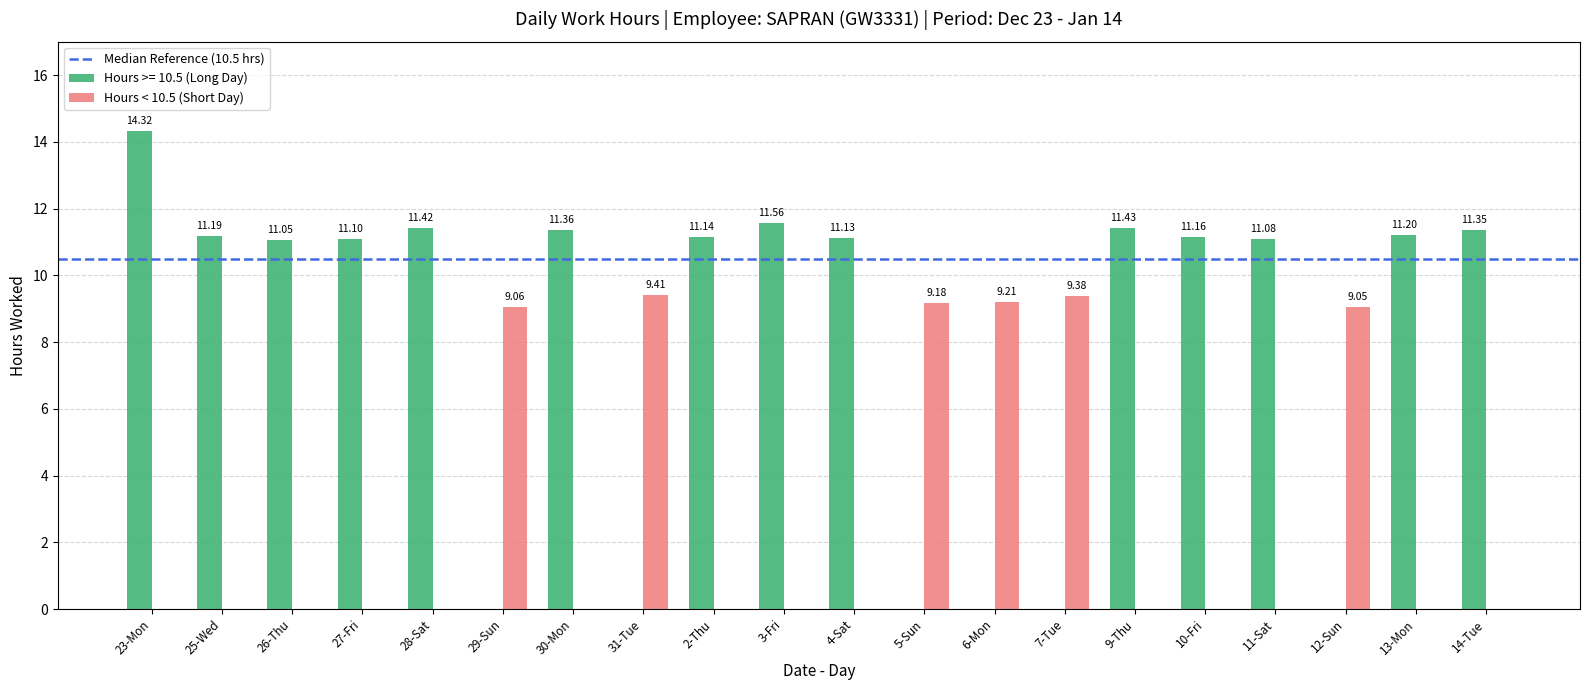

What is the sum of the Hours >= 10.5 (Long Day) values at 31-Tue and 4-Sat?

11.1